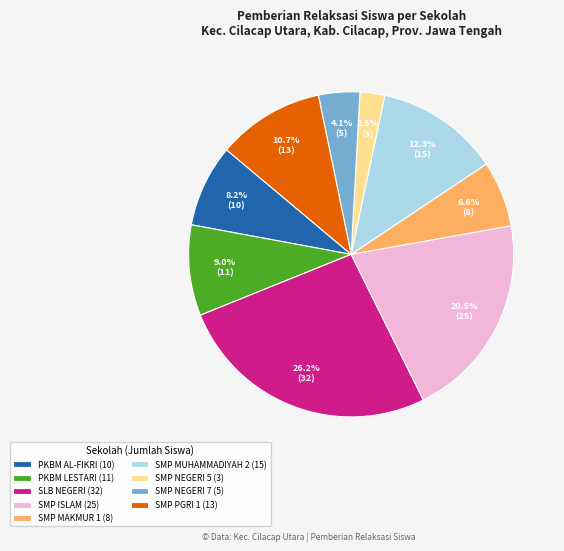

Does PKBM LESTARI (11) account for over 50% of the chart?

No